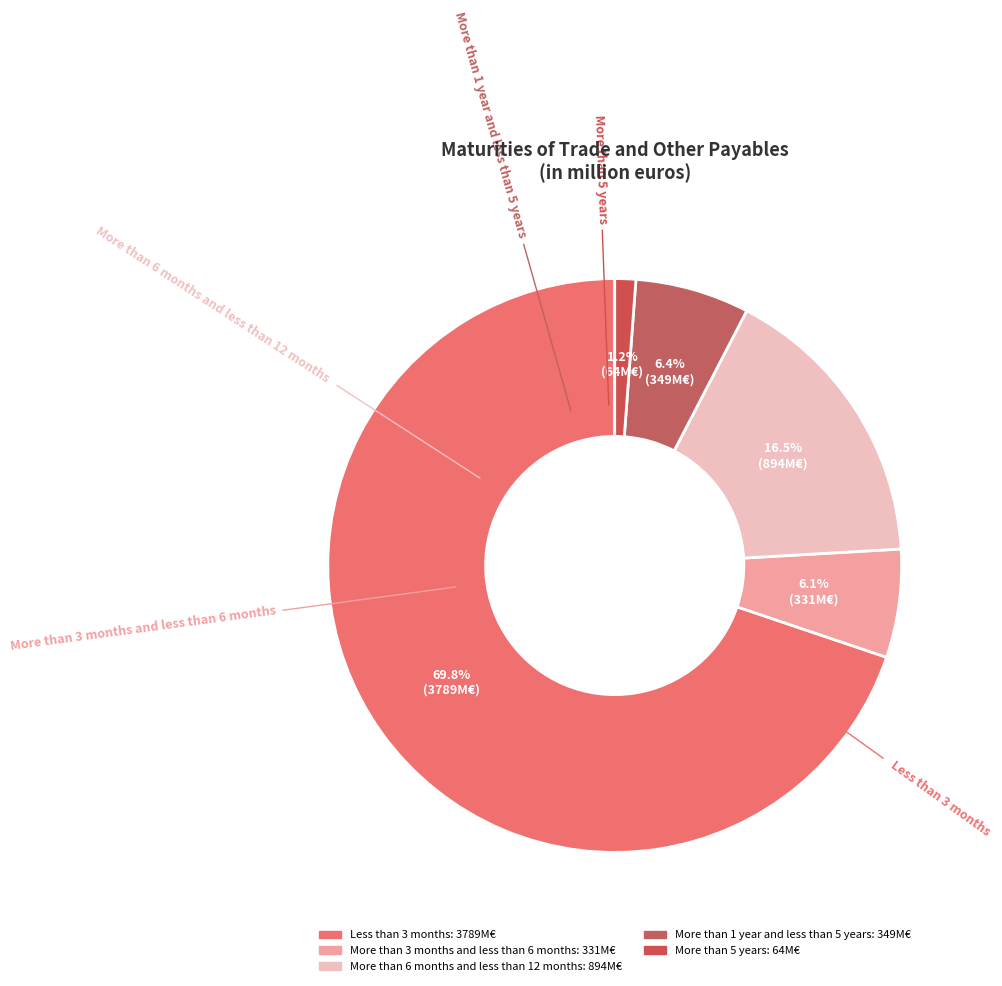

How many slices are in this pie chart?

5